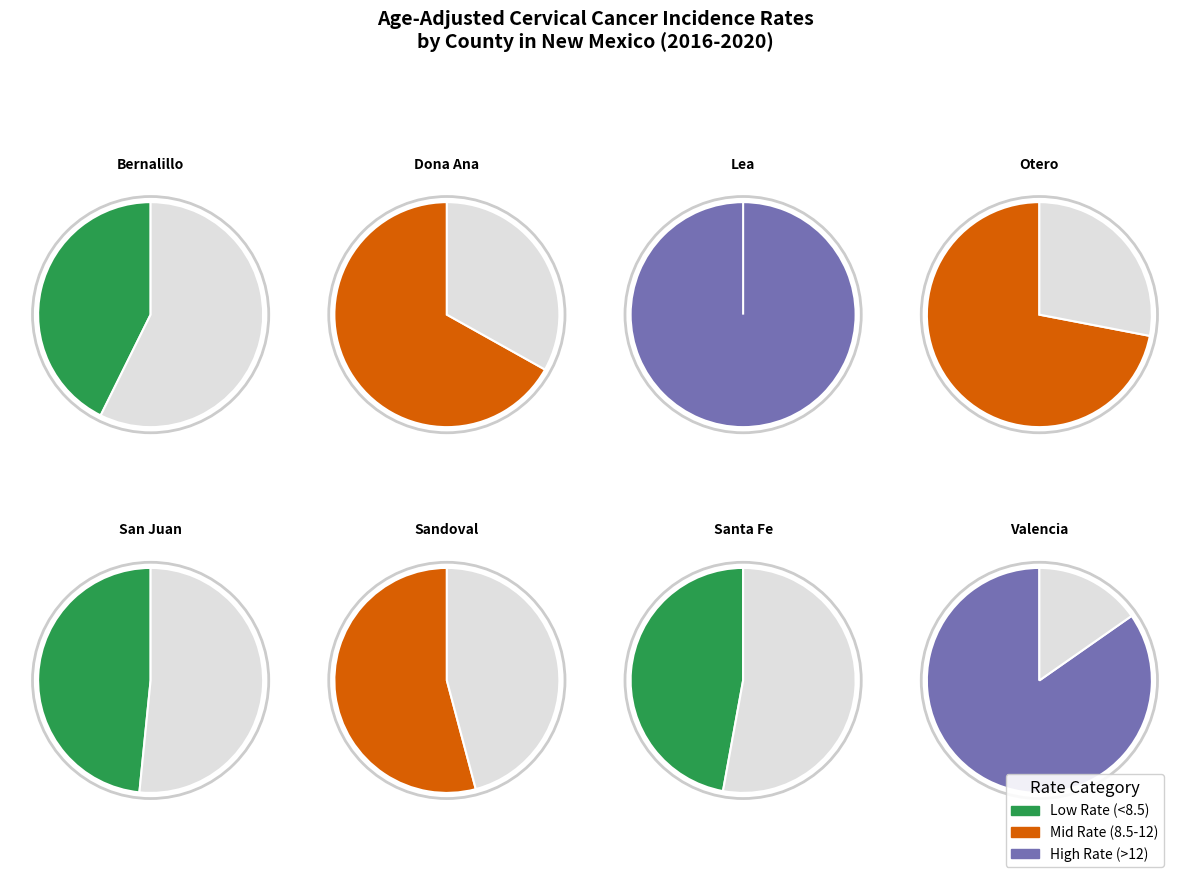

Does Otero County represent more than half of the total?

No